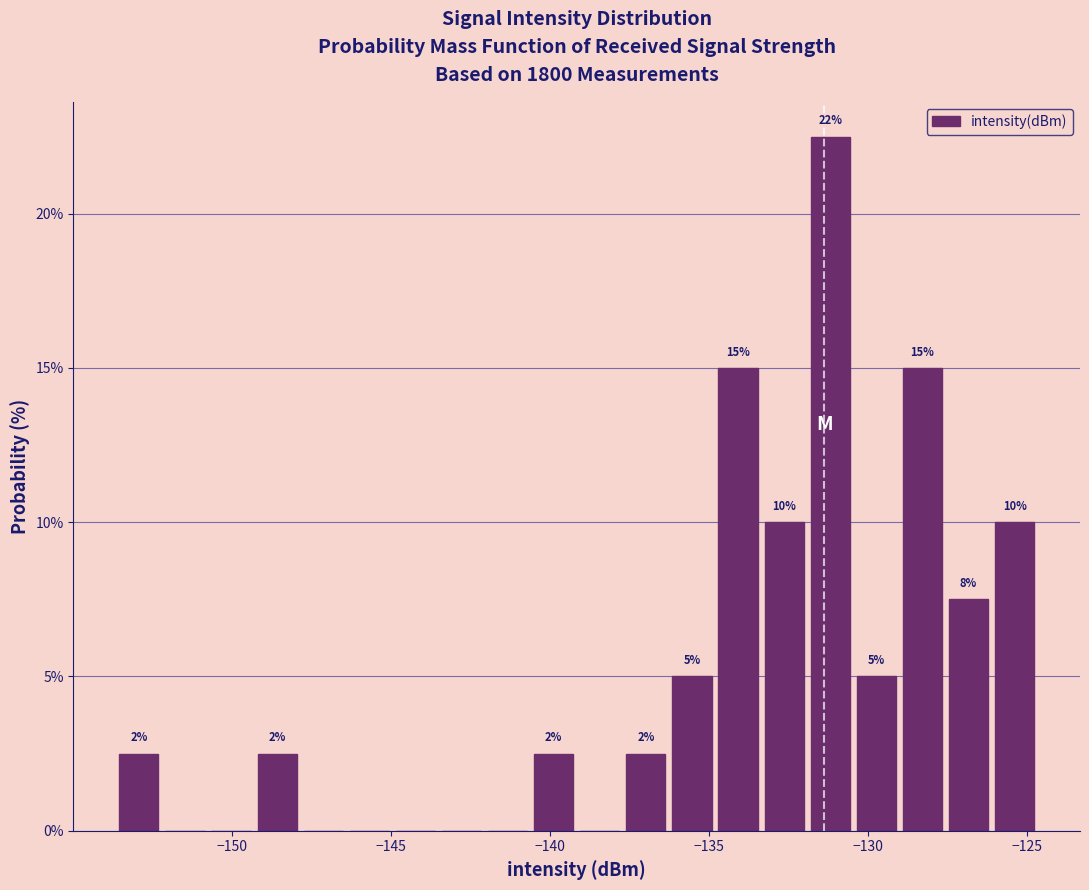

Read against the x-axis, roughly where is the centre of the tallest bar?

-131.0